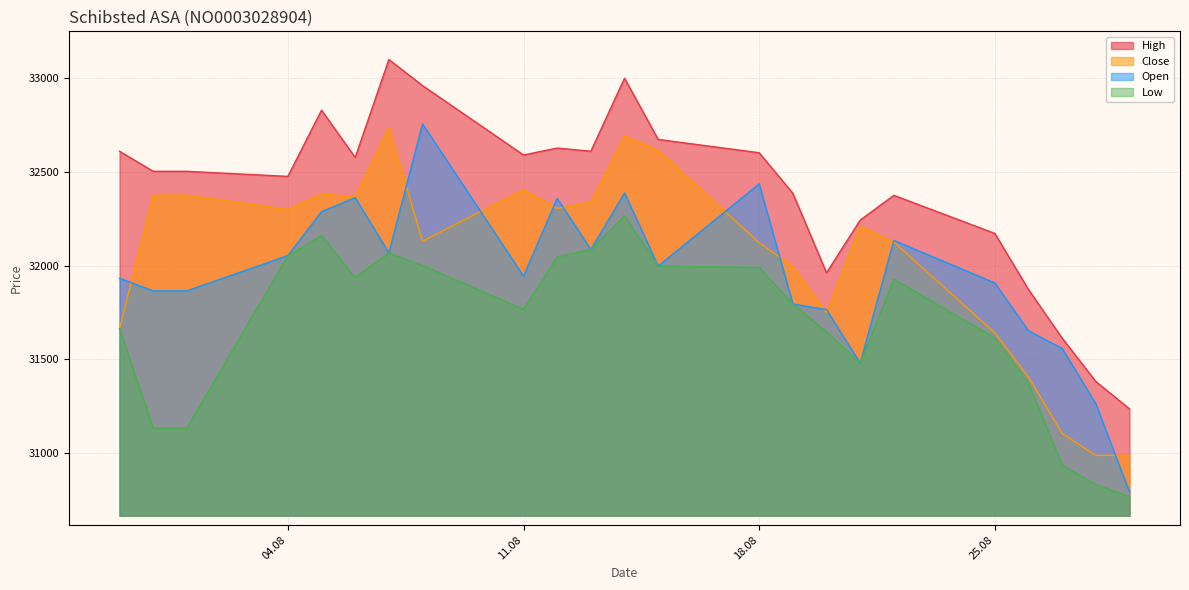

What is the average value of the Low series?

31681